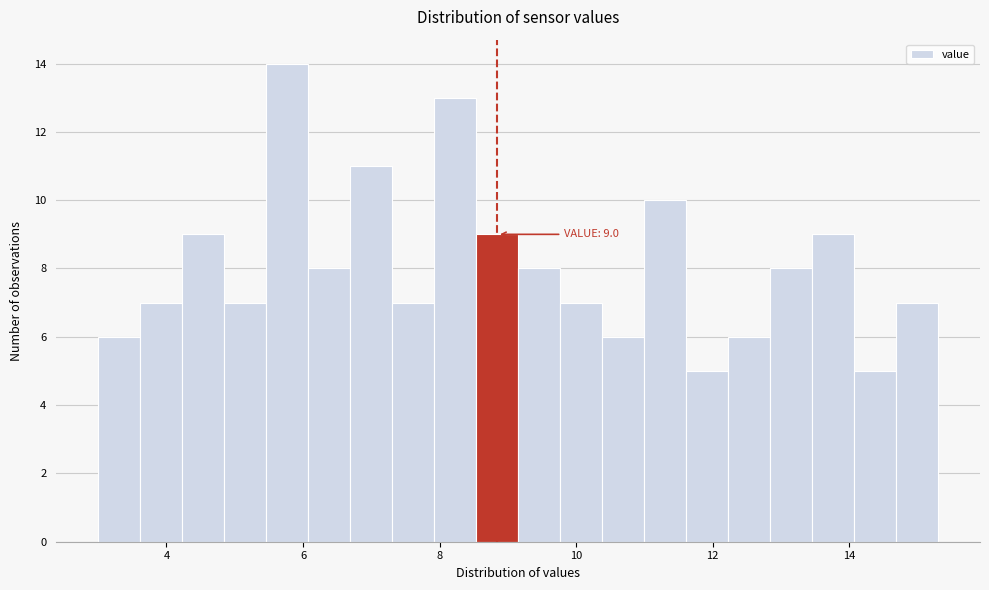

Read against the x-axis, roughly where is the centre of the tallest bar?

5.8